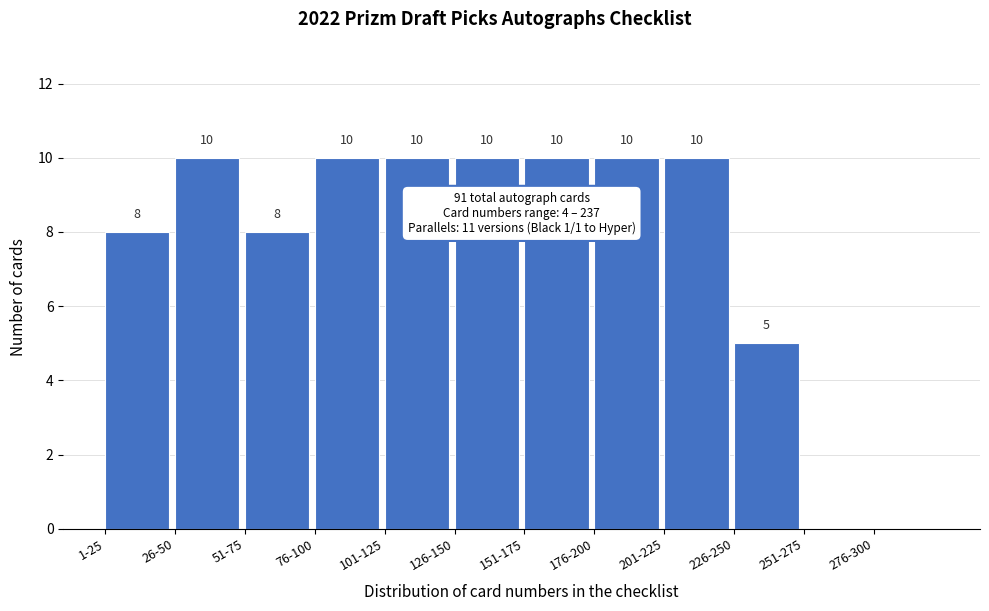

Reading left to right, list all the values displayed in this chart.

1-25=8	26-50=10	51-75=8	76-100=10	101-125=10	126-150=10	151-175=10	176-200=10	201-225=10	226-250=5	251-275=0	276-300=0